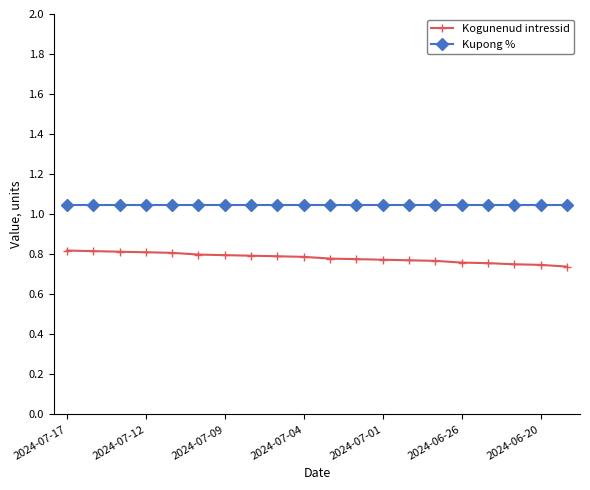

True or false: Kogunenud intressid and Kupong % intersect in this chart.

False